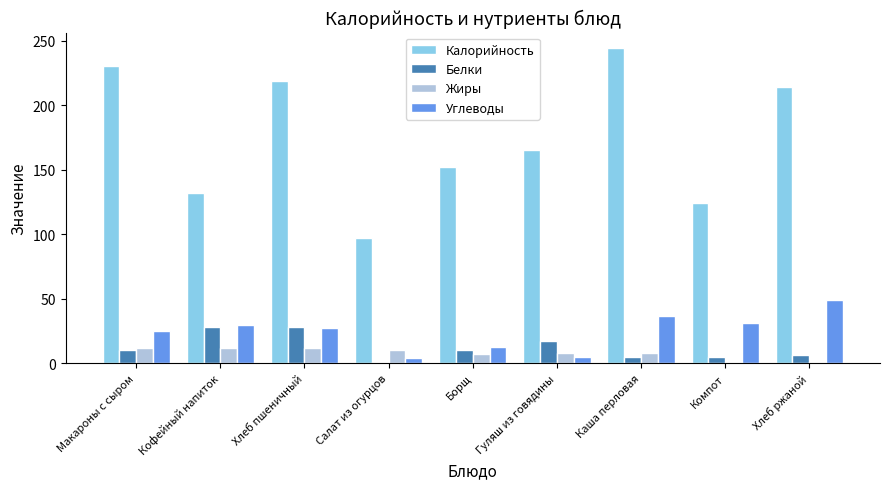

Where is Калорийность nearest to the value 170?

Гуляш из говядины